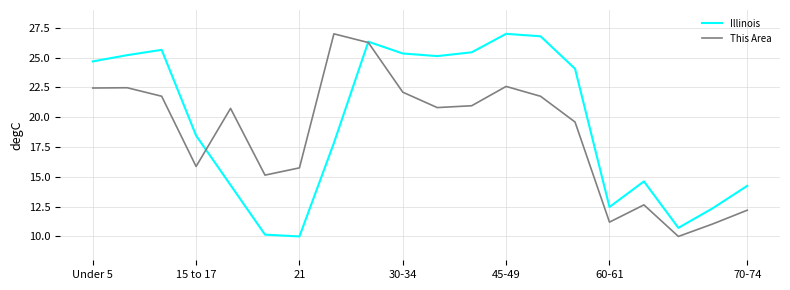

Which series has the largest total across all categories?

Illinois